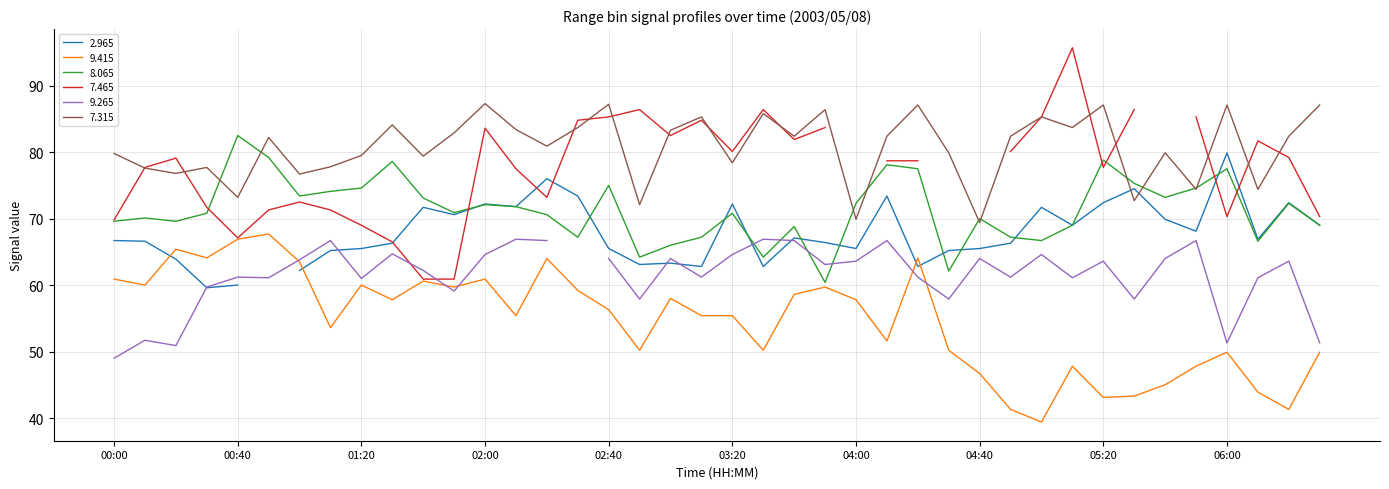

The 8.065 series shows 77.5 at 06:00. True or false?

True